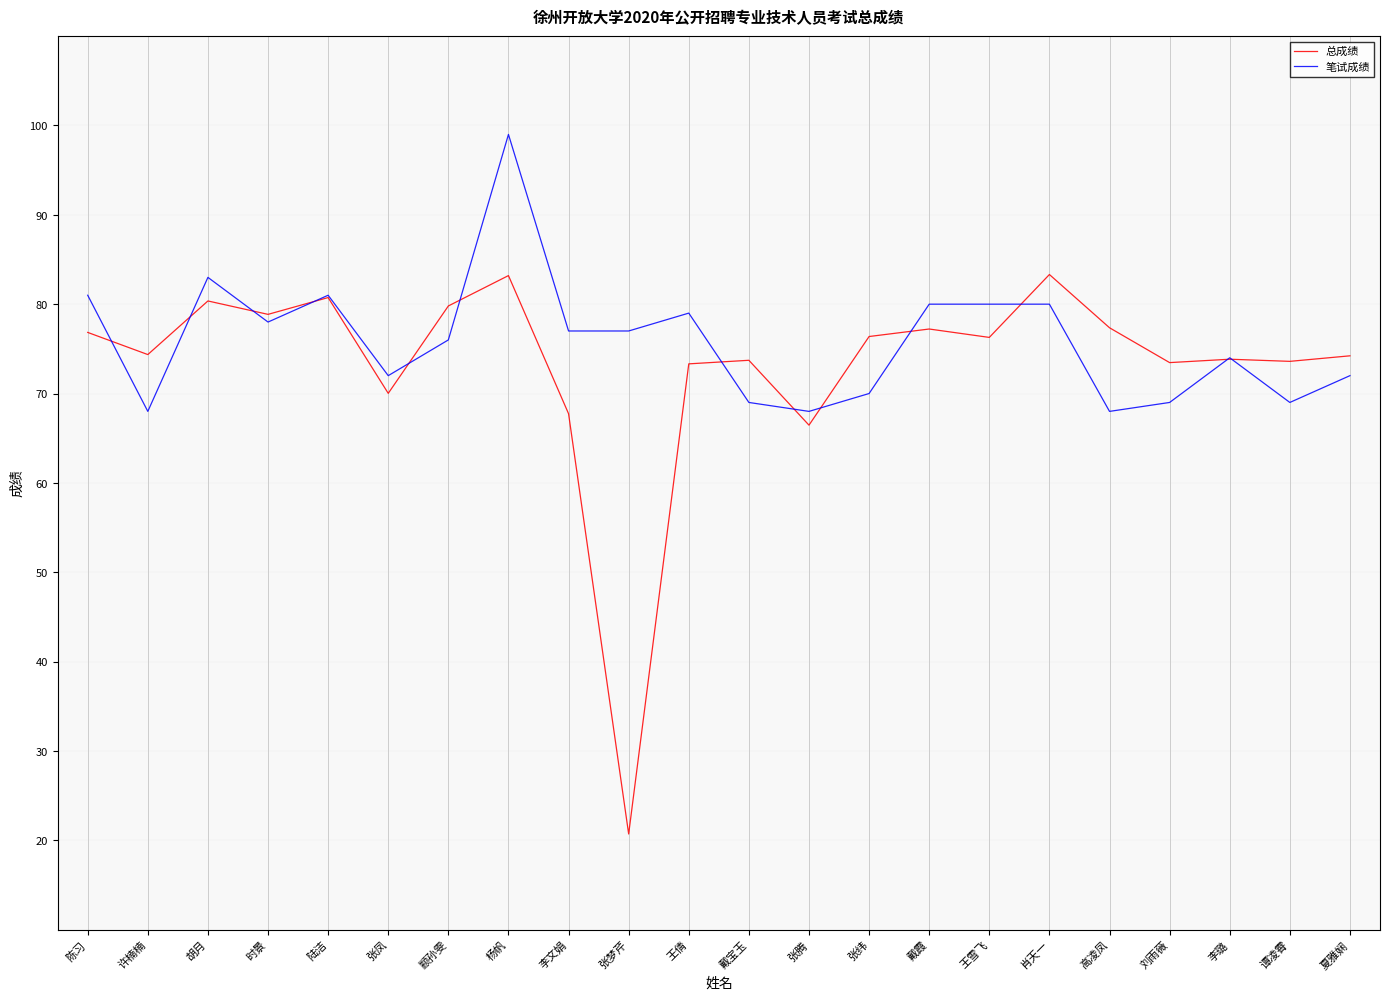

What is the smallest value displayed?

20.7